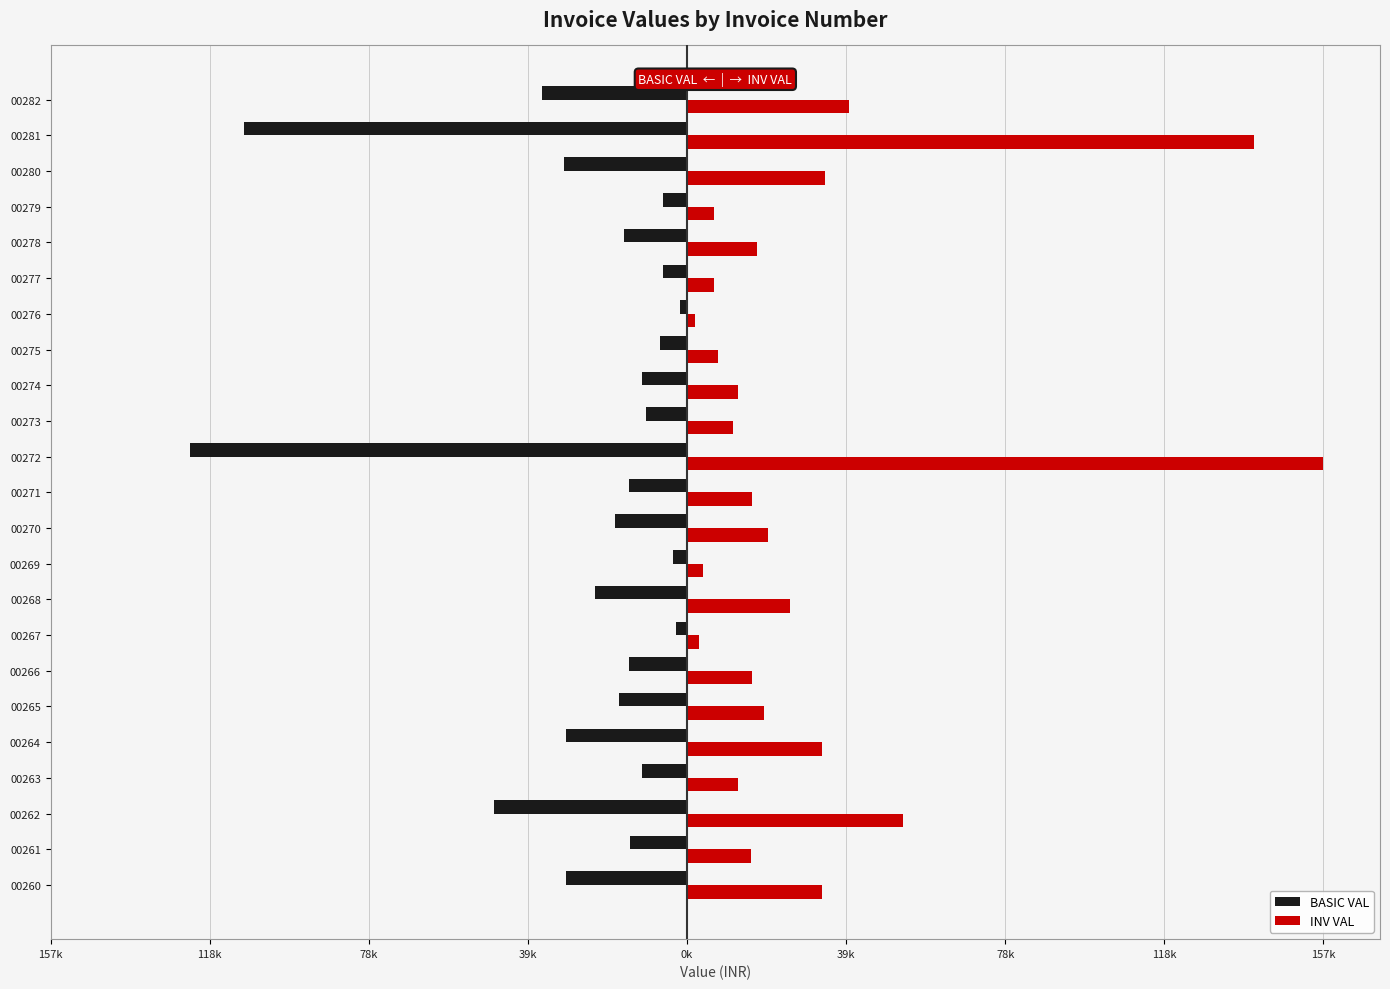

What are all the series names shown in the legend?

BASIC VAL, INV VAL